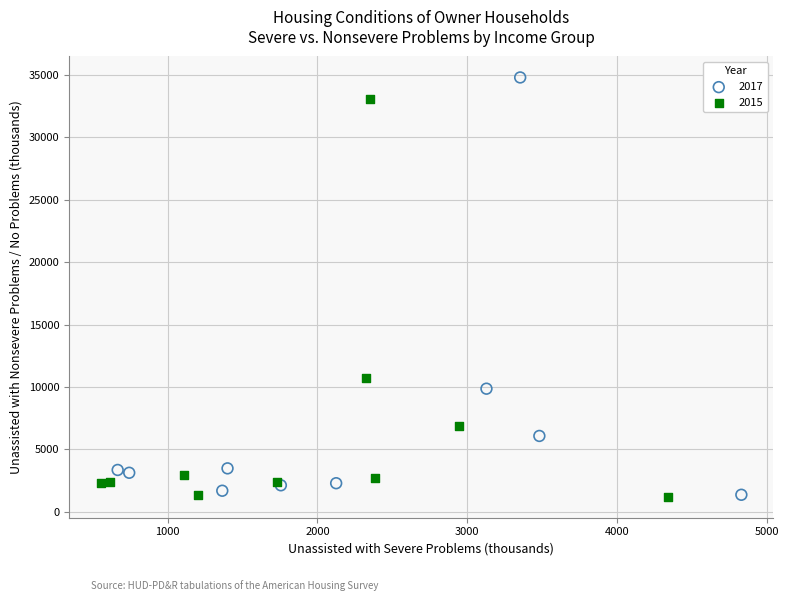

What are all the series names shown in the legend?

2017, 2015